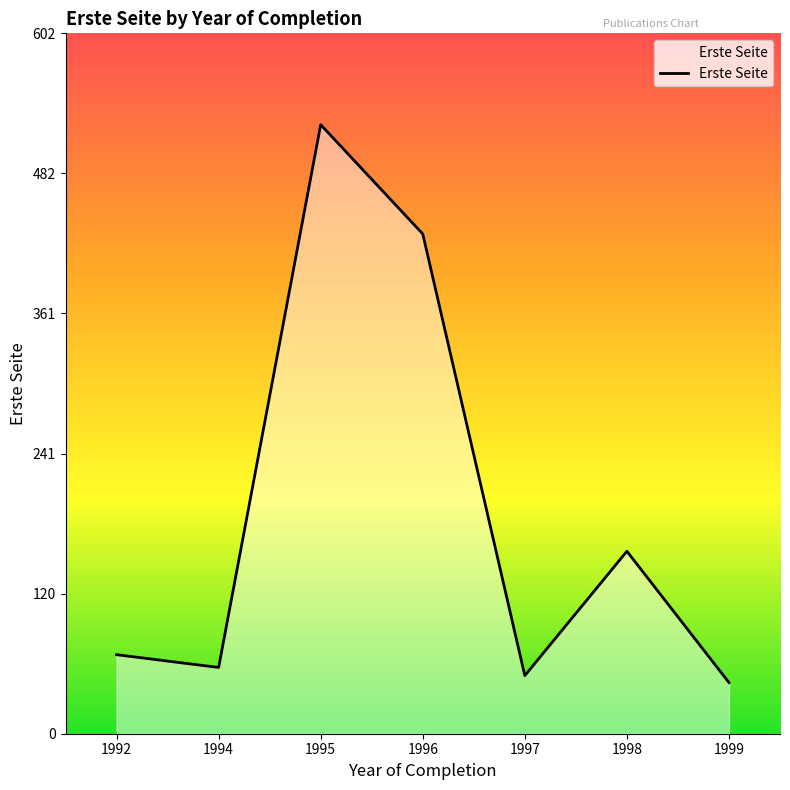

At which category does the data reach its first local peak?

1995